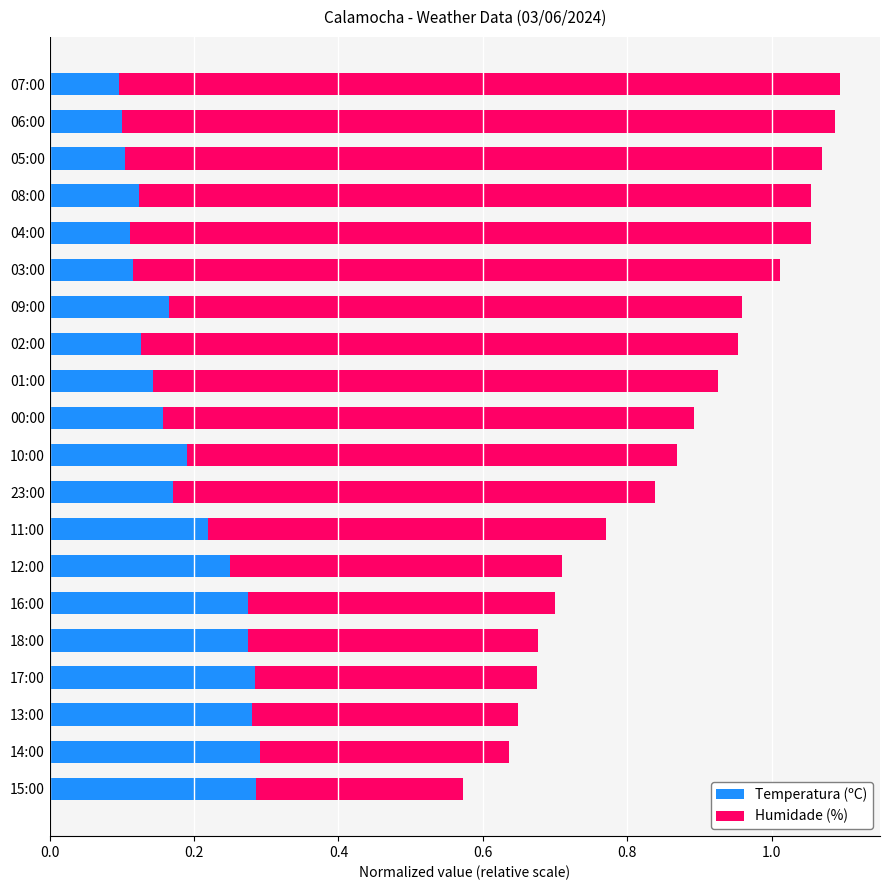

What is the total value across all series at 06:00?

1.1